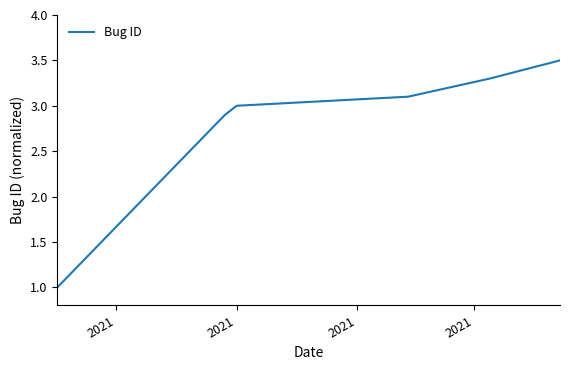

What is the difference between the second highest and minimum values?

2.3